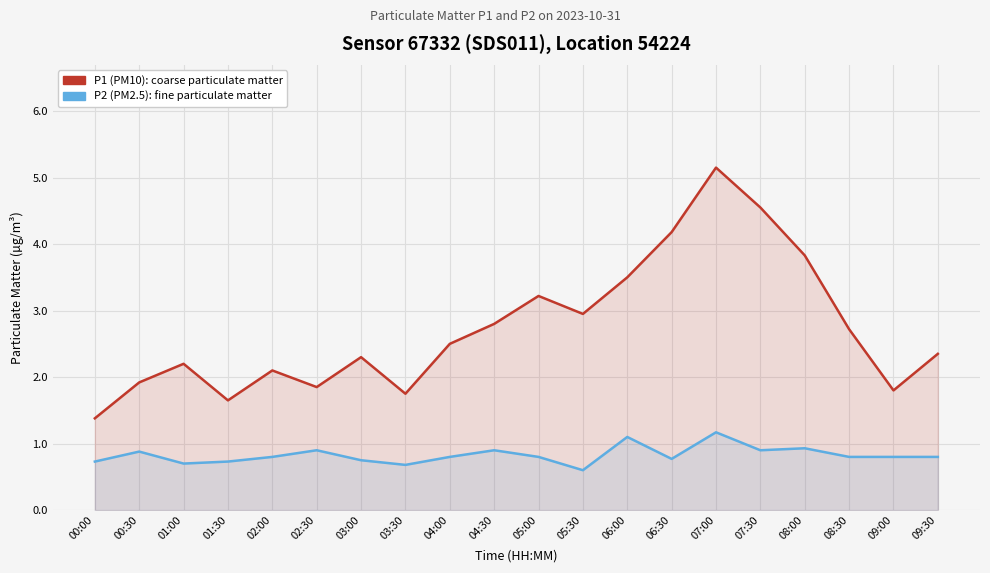

In P2 (PM2.5), how many points are higher than both neighbors (excluding endpoints)?

6